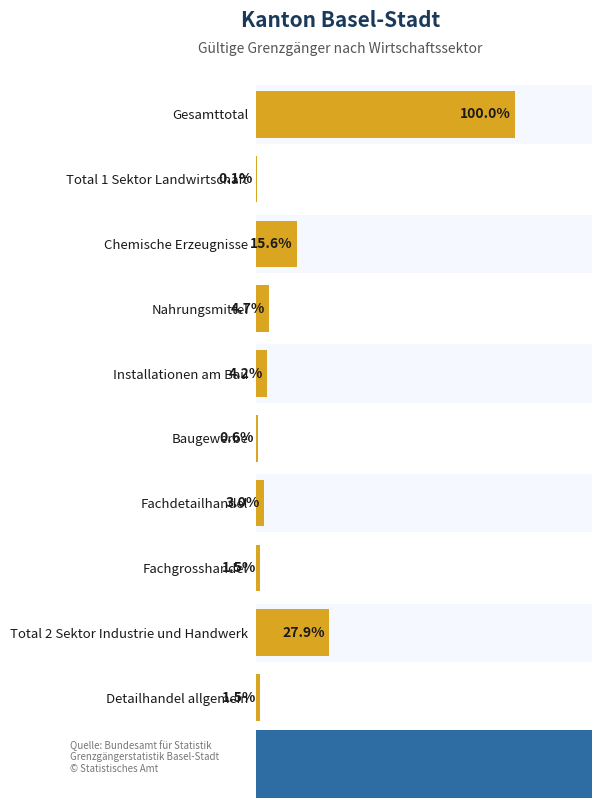

Is it true that the value at Total 2 Sektor Industrie und Handwerk is 12.1?

False